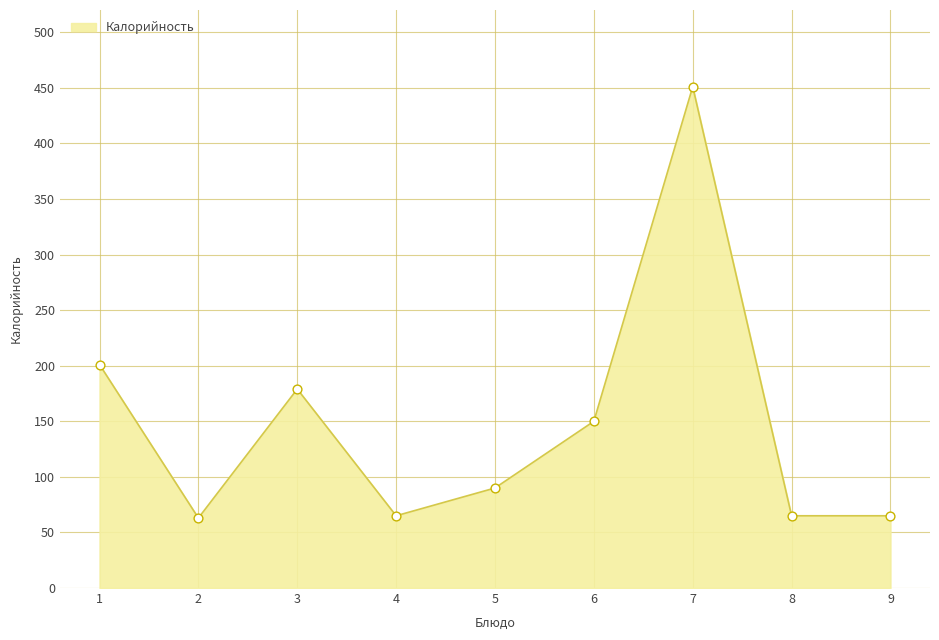

Between 4 and 7, which is larger?

7